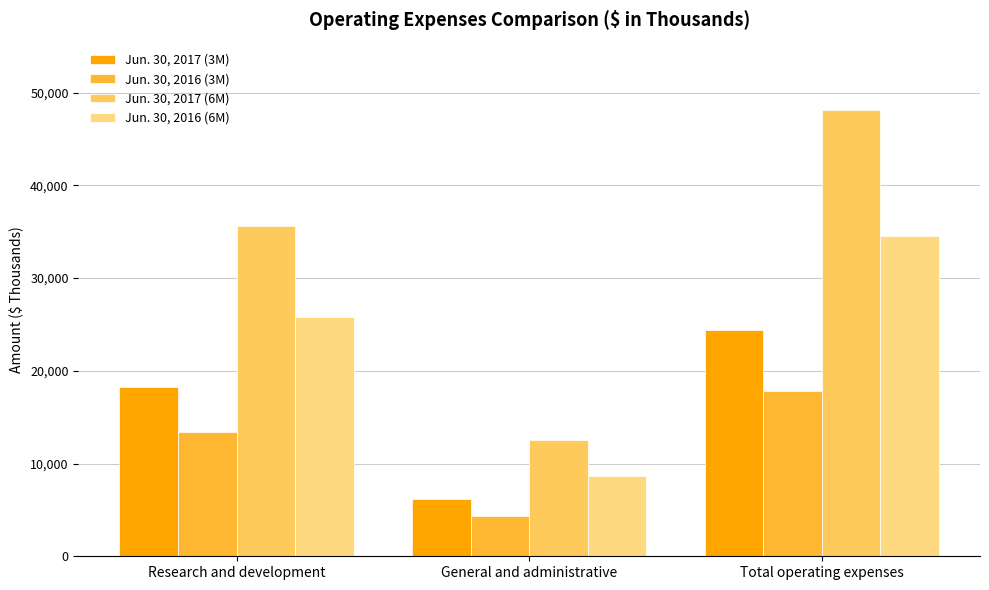

What position from the left is General and administrative?

2